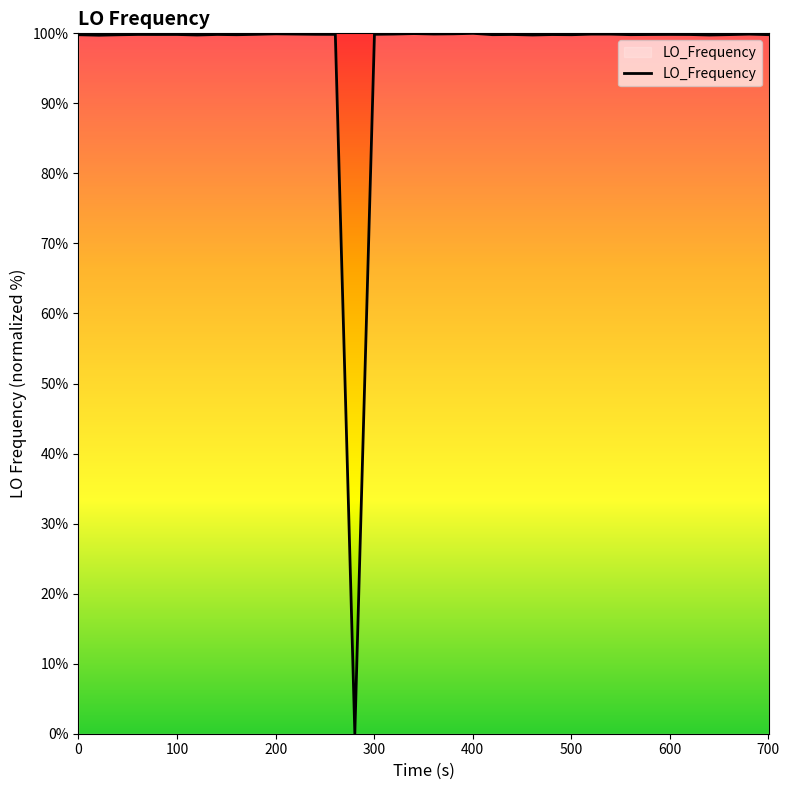

What is the greatest value displayed?

100.0